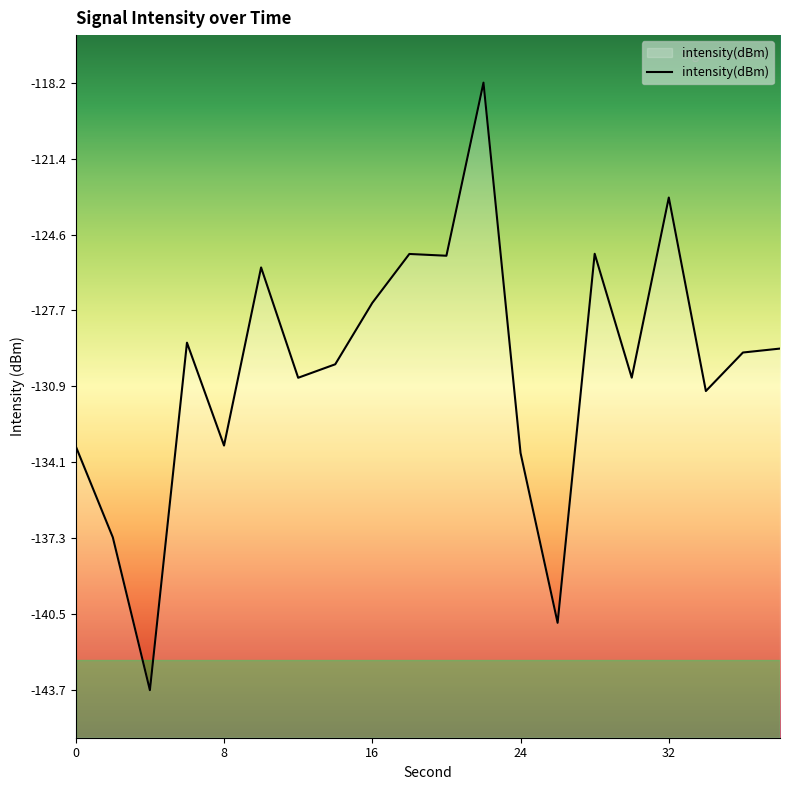

The chart shows a value of -232.8 at 8. True or false?

False